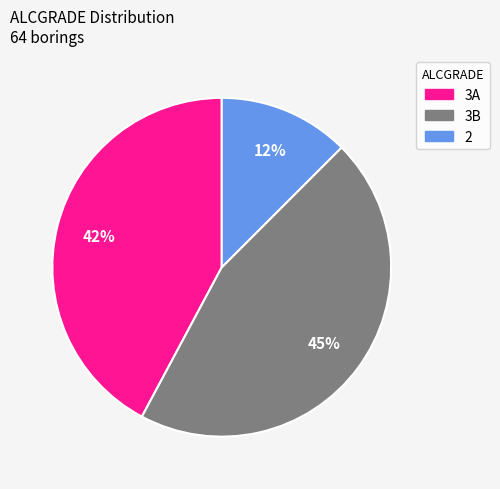

True or false: 3A accounts for 42% of the total.

True